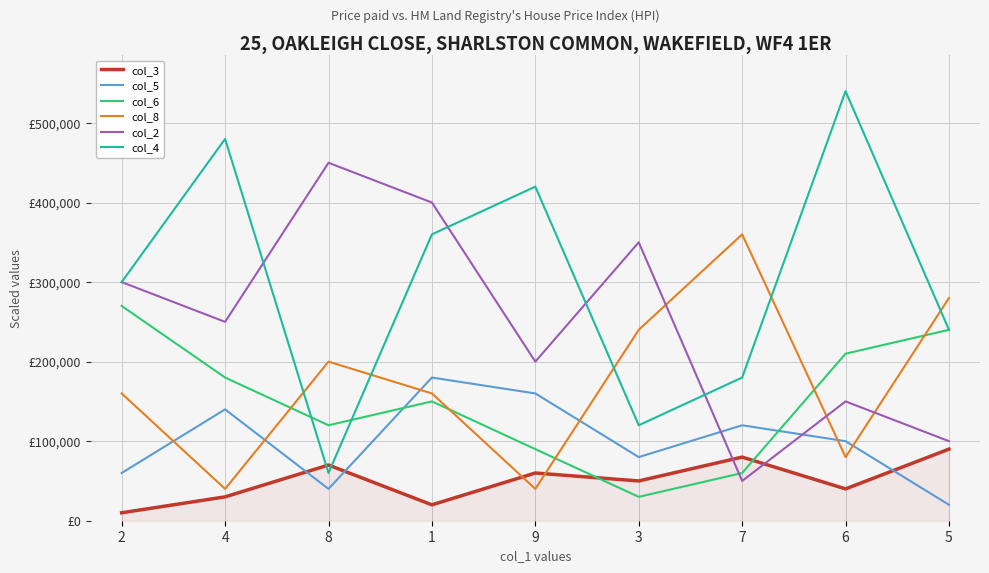

At which category does col_2 reach its first local peak?

8